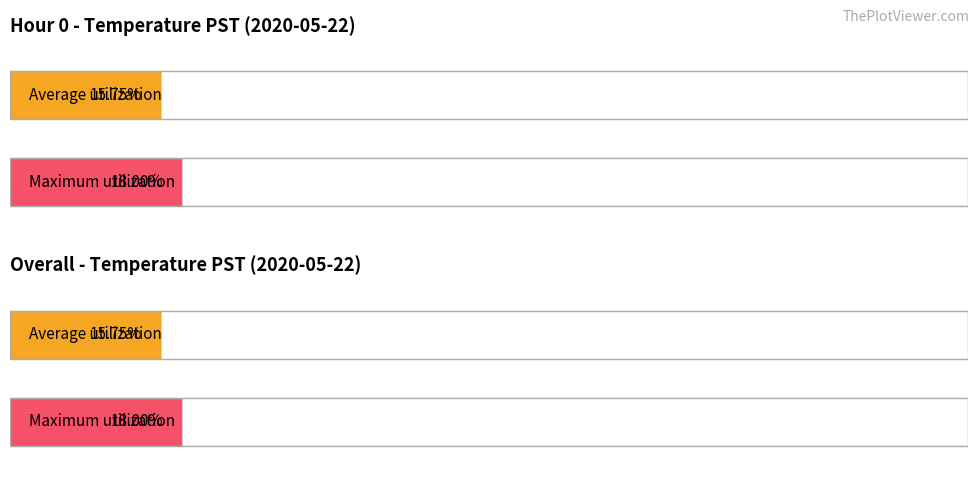

True or false: Average Temperature has a value of 3.7 at 0.

False